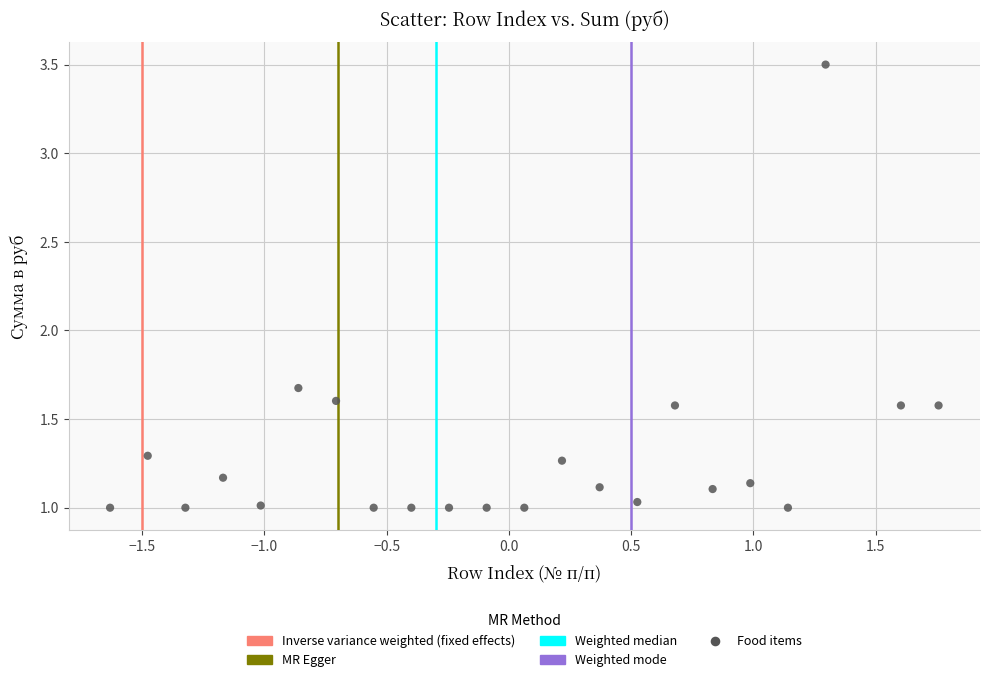

What is the range of Y values (max minus min)?

2.5